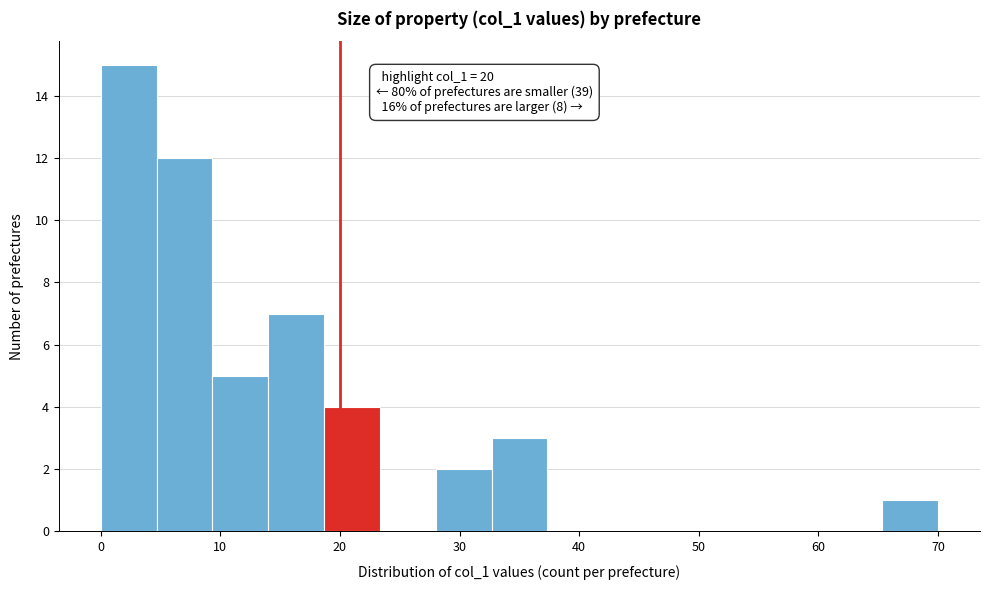

Which range on the x-axis has the tallest bar?

0 to 5